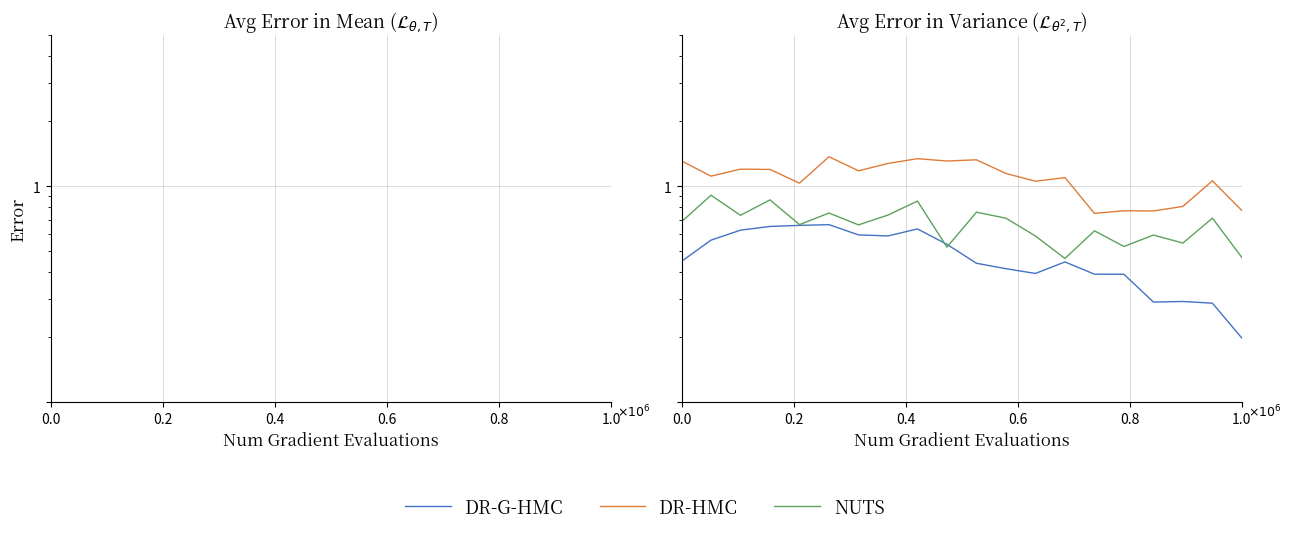

At how many categories does at least one series exceed 0?

20